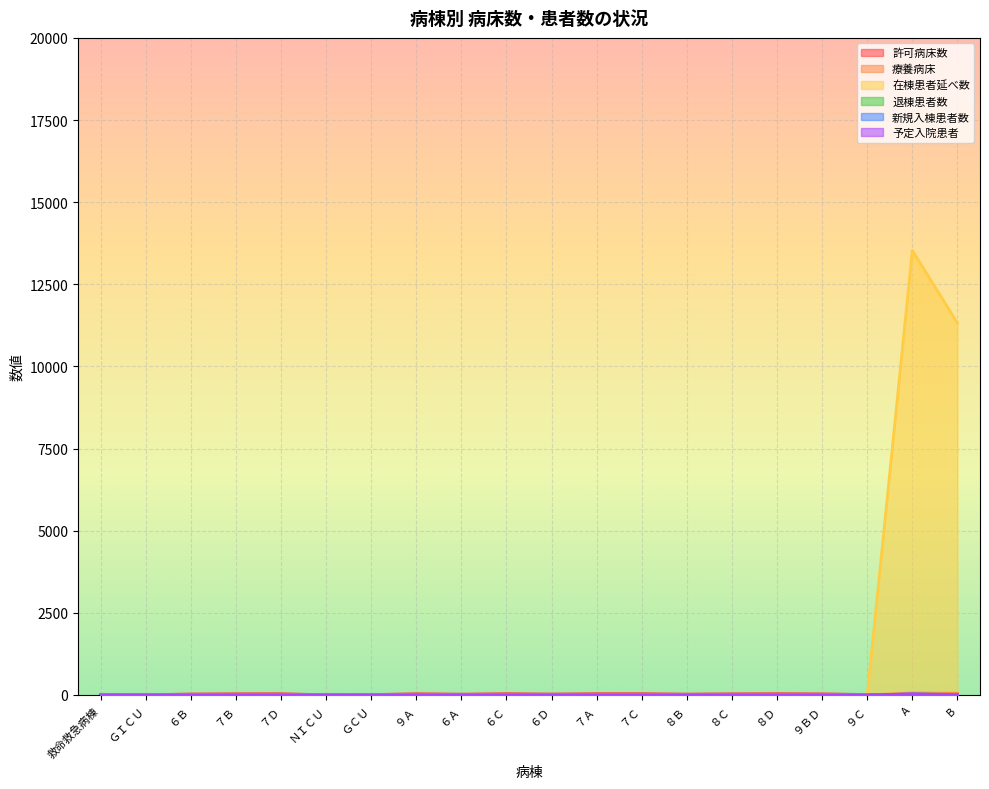

True or false: 退棟患者数 and 在棟患者延べ数 intersect in this chart.

False